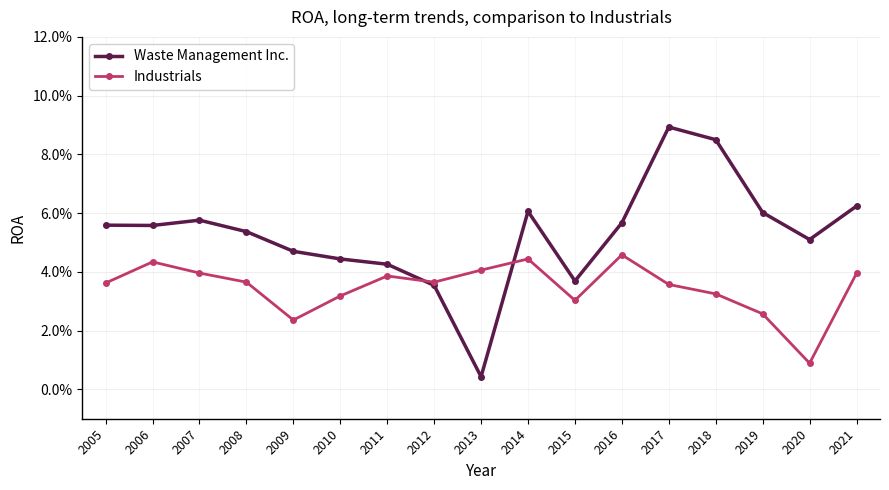

At which category does Waste Management Inc. reach its first local valley?

2006